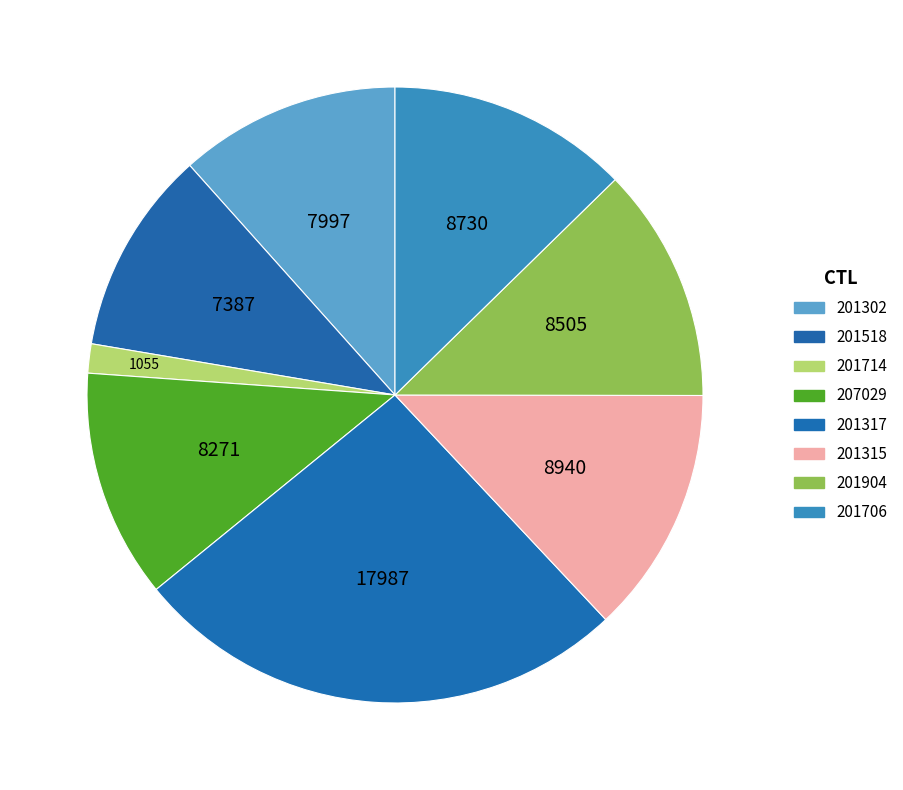

What is the largest slice in the pie chart?

201317